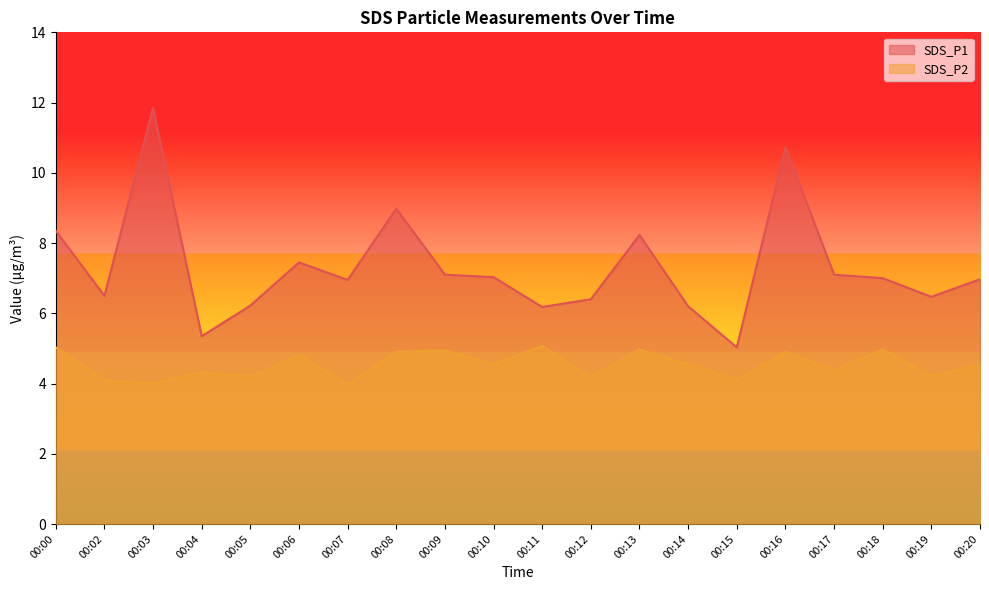

How many interior local valleys does the SDS_P2 series have?

8